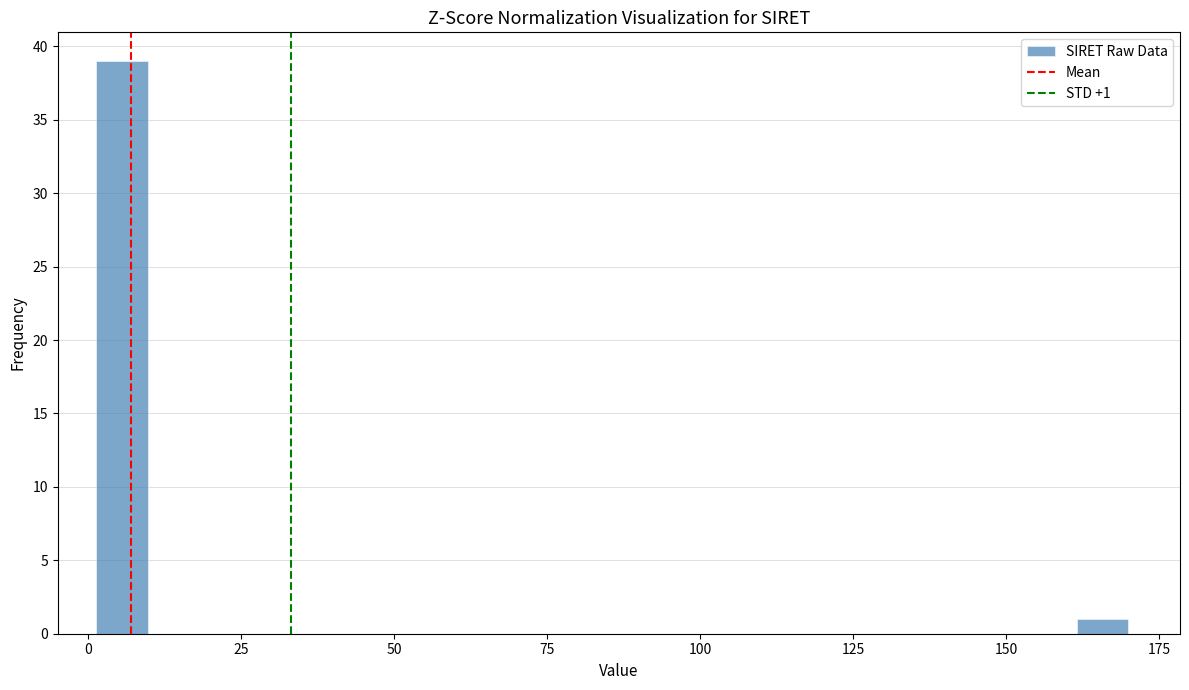

Around what value on the x-axis is the tallest bar? Give the approximate position of its centre, as read against the axis.

5